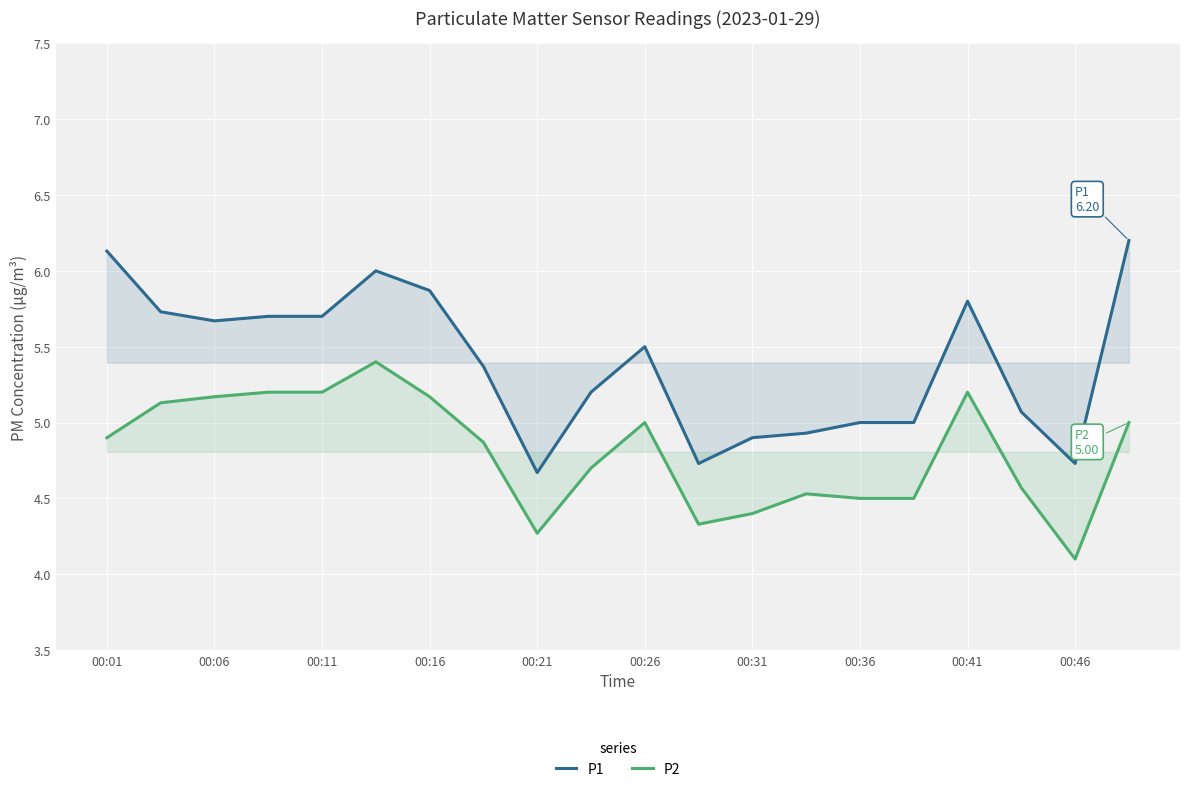

The P2 series shows 5.2 at 00:11. True or false?

True